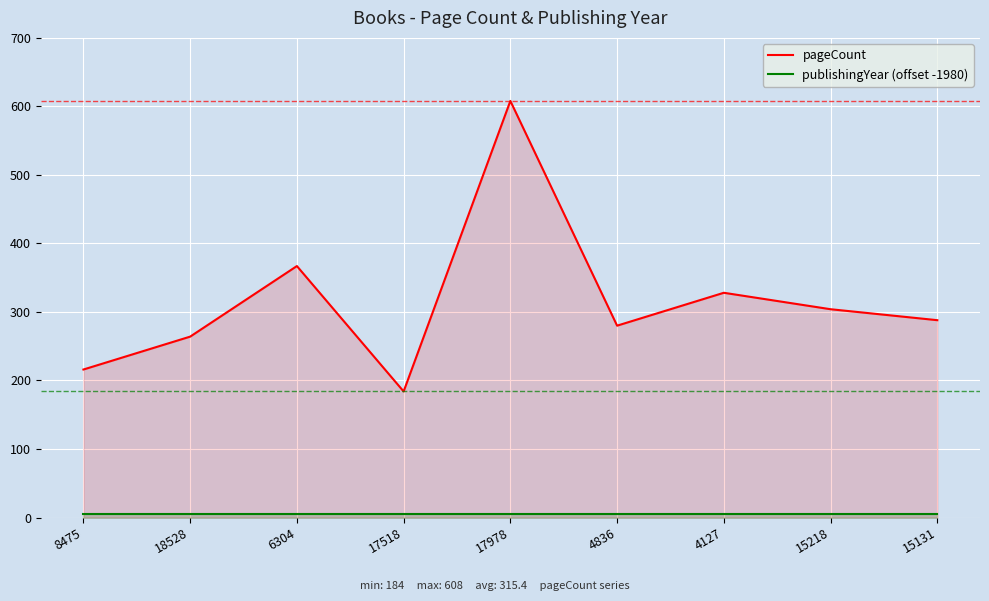

Reading right to left, list all the values displayed in this chart.

pageCount: 15131=288	15218=304	4127=328	4836=280	17978=608	17518=184	6304=367	18528=264	8475=216
publishingYear (offset -1980): 15131=5	15218=5	4127=5	4836=5	17978=5	17518=5	6304=5	18528=5	8475=5